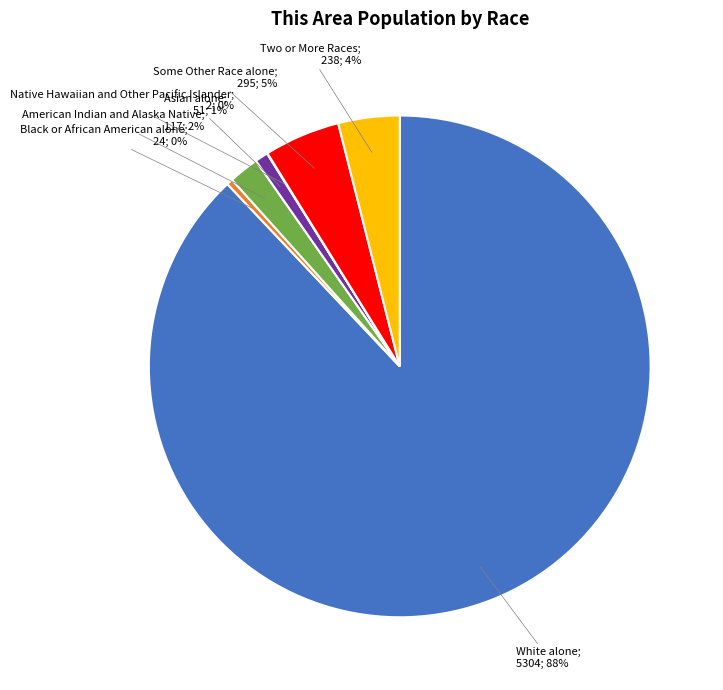

Is there any slice that represents more than half of the pie?

Yes